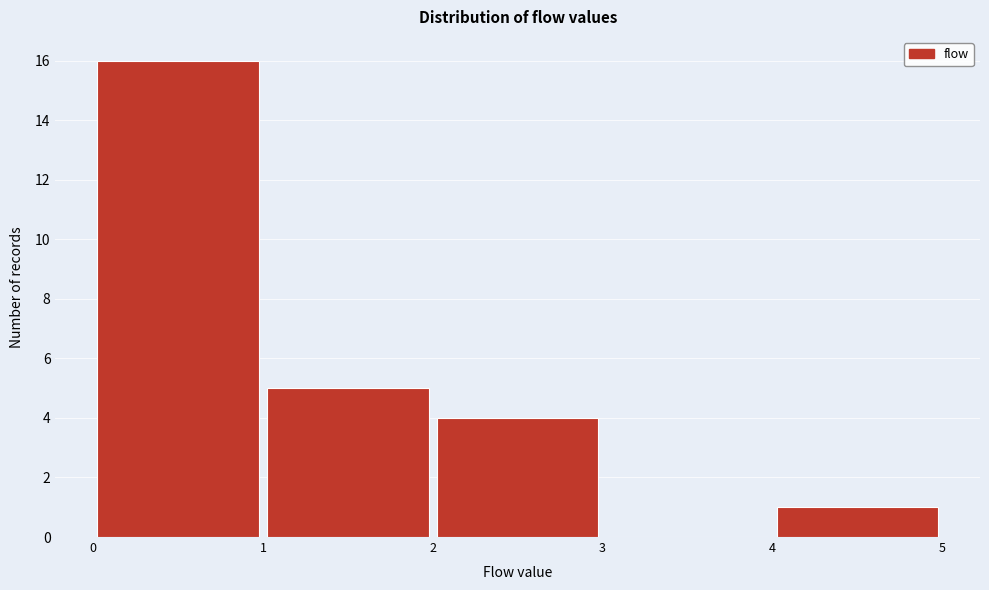

Reading left to right, list every bar in this chart as the range it spans on the x-axis followed by its height. The values are not printed on the chart, so give them approximately, as read against the axis.

0 to 1: 16
1 to 2: 5
2 to 3: 4
3 to 4: 0
4 to 5: 1